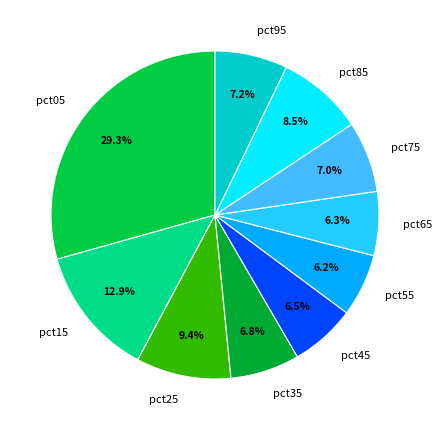

Is there a majority slice in this chart?

No